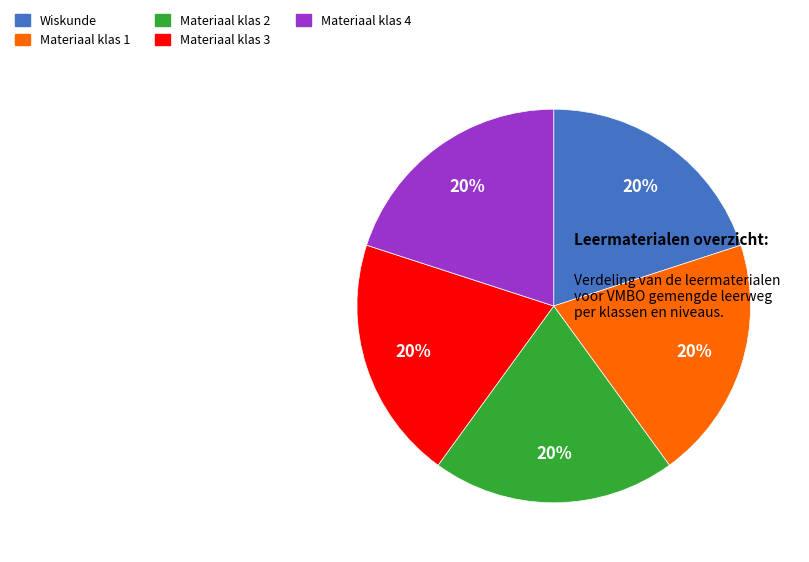

To the nearest percent, what portion does Wiskunde represent?

20%